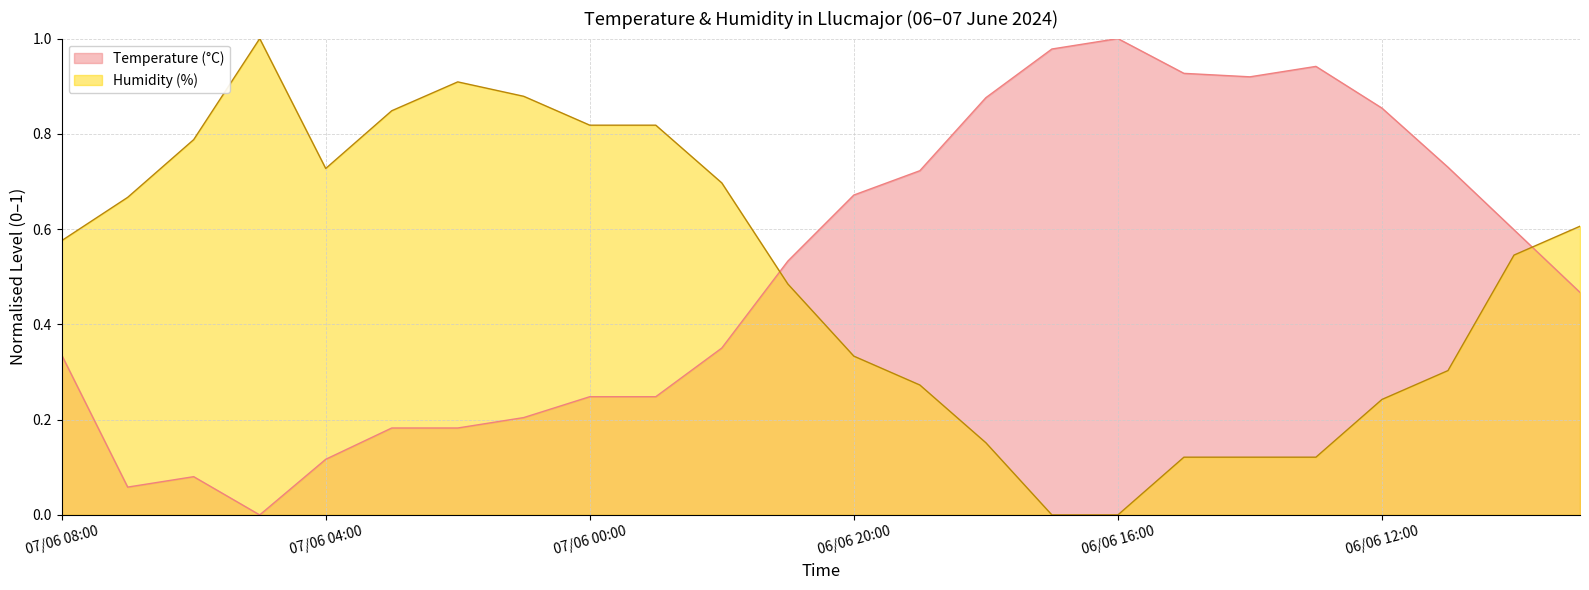

The Humidity (%) series shows 0.7 at 06/06 10:00. True or false?

False